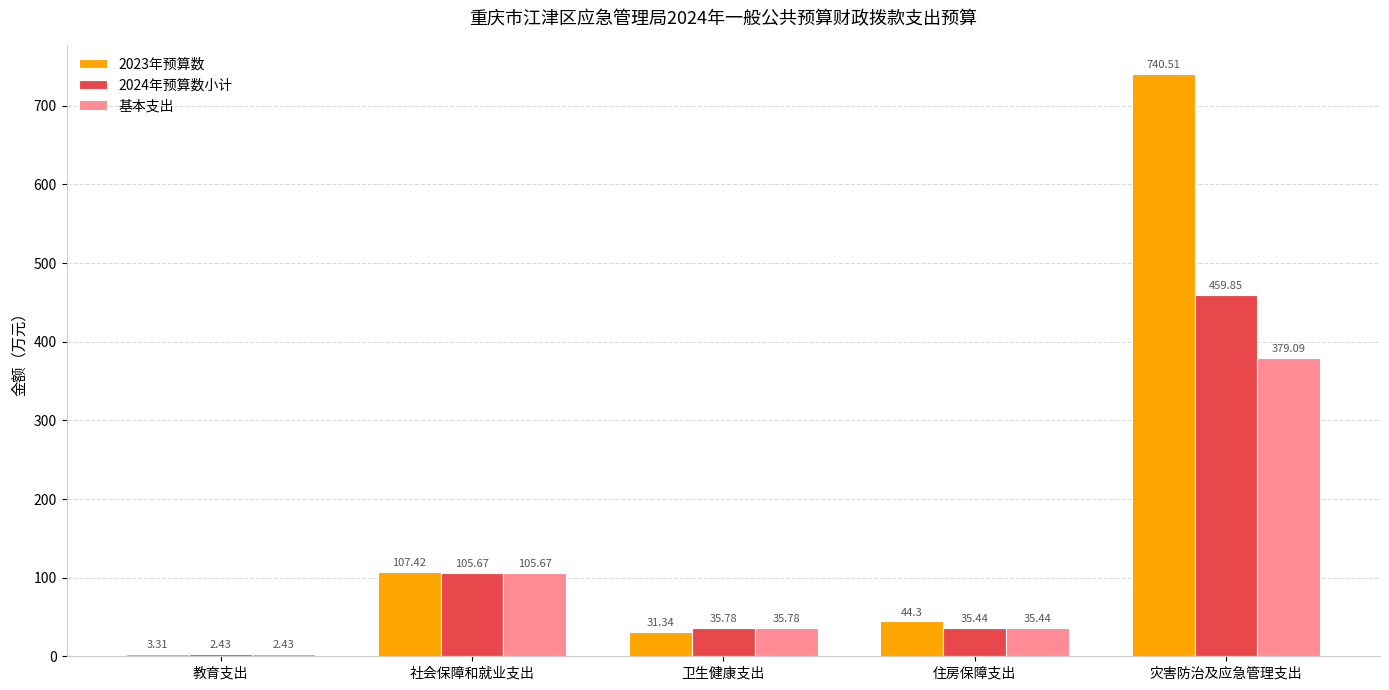

What is the spread (max minus min) of values at 灾害防治及应急管理支出?

361.4